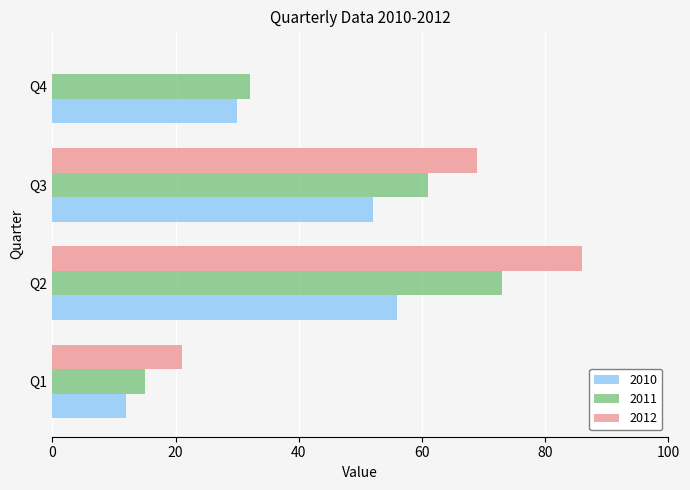

The 2011 series shows 32 at Q4. True or false?

True